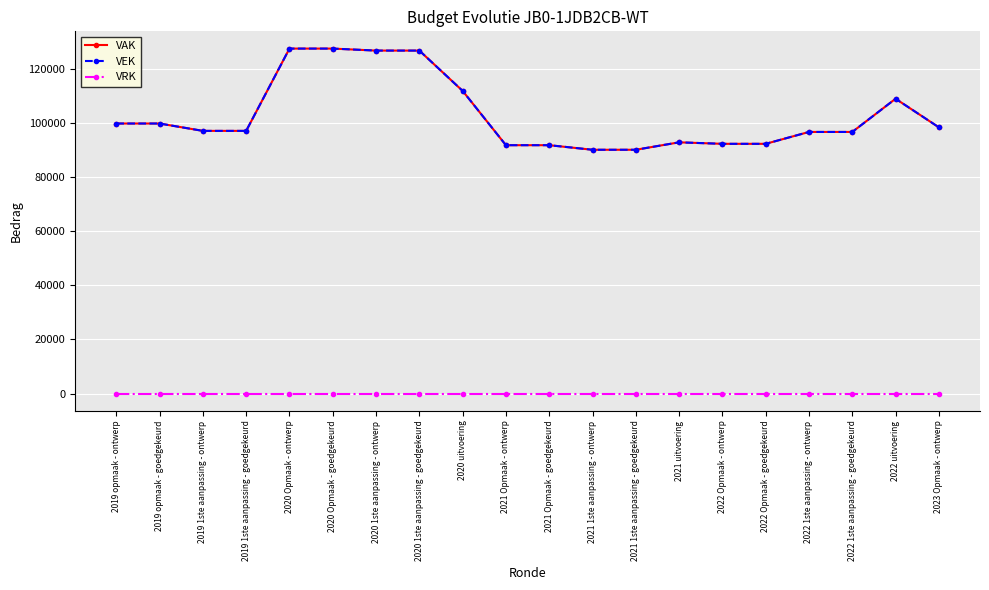

What position from the right is 2020 1ste aanpassing - goedgekeurd?

13